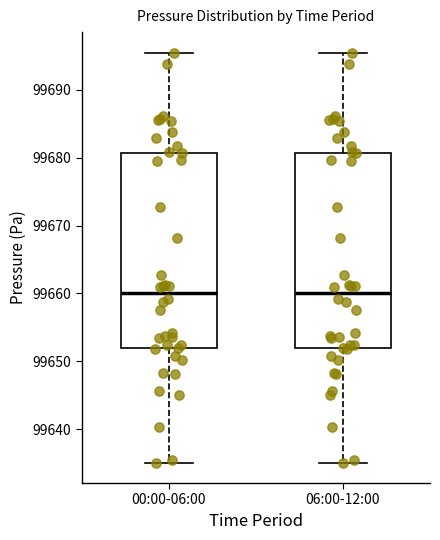

Reading left to right, read every box against the y-axis: the position of its median line, the range the box covers, and the ends of its whiskers. The values are not printed on the chart, so give them approximately, as read against the axis.

00:00-06:00: median 99660, box 99652 to 99681, whiskers 99635 to 99695
06:00-12:00: median 99660, box 99652 to 99681, whiskers 99635 to 99695